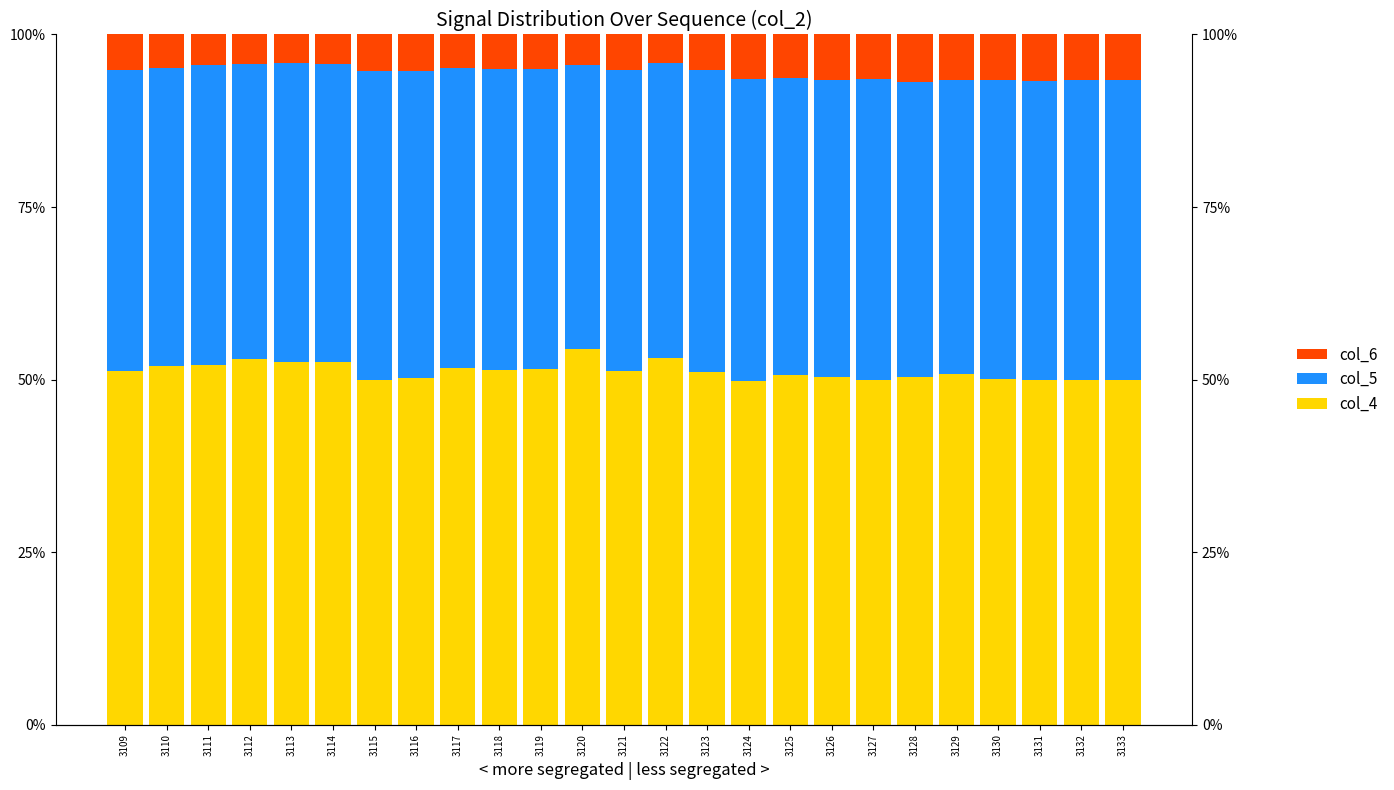

Which series has the largest total across all categories?

col_4